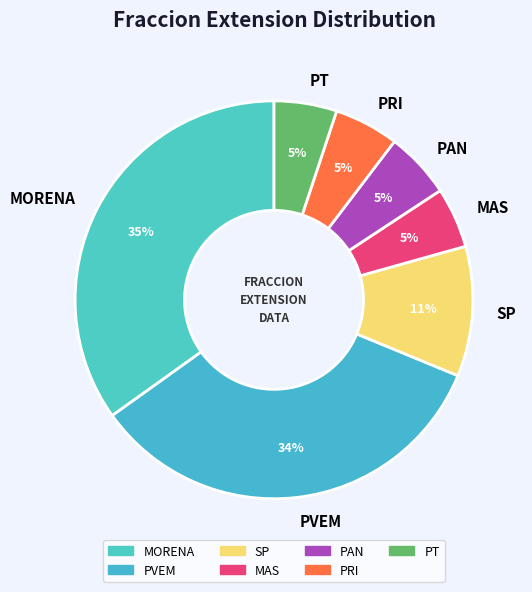

What percentage is the MORENA slice, to the nearest percent?

35%